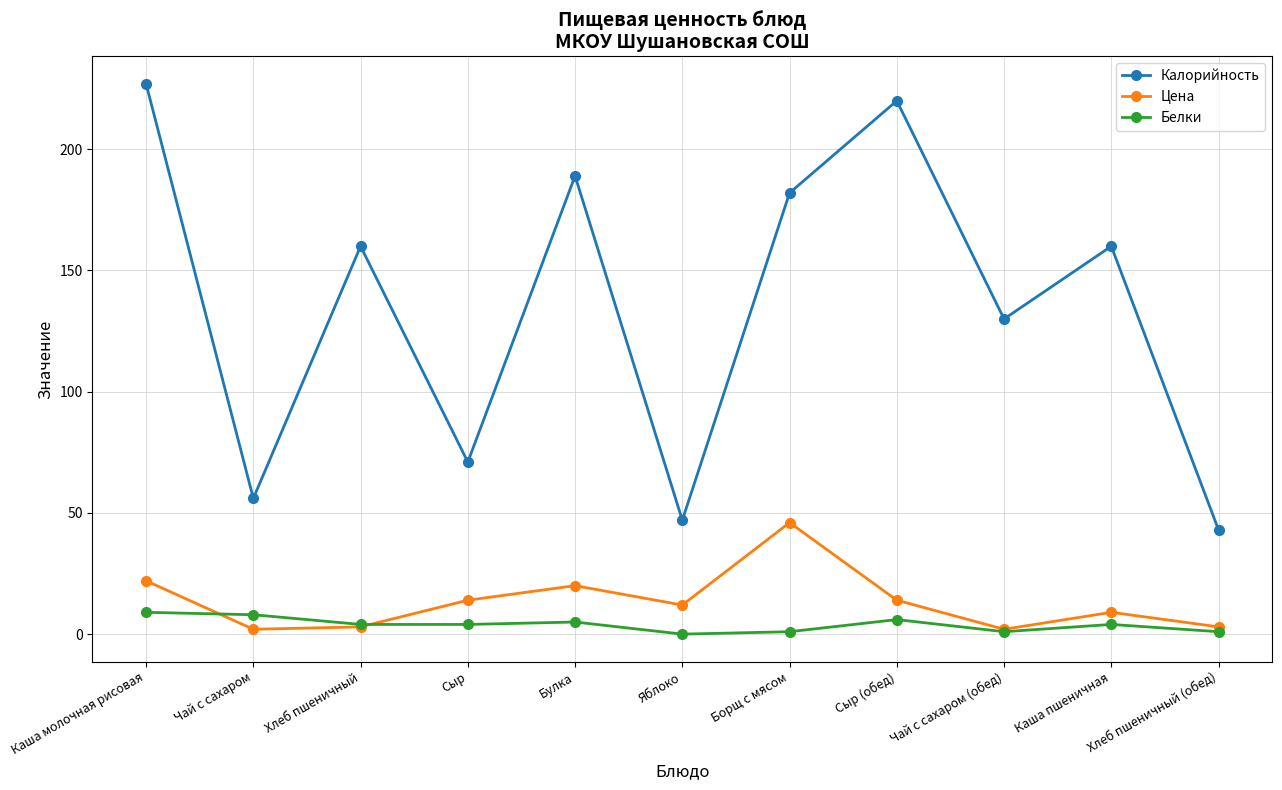

How many interior local peaks does the Цена series have?

3